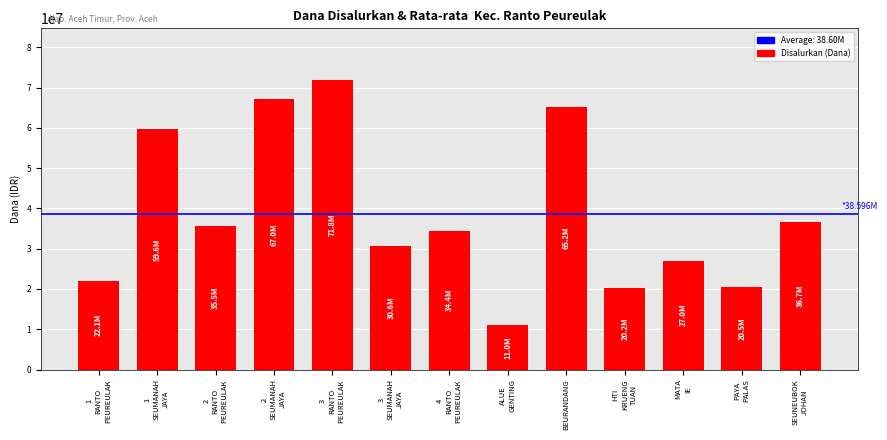

What is the minimum value shown in the chart?

11025000